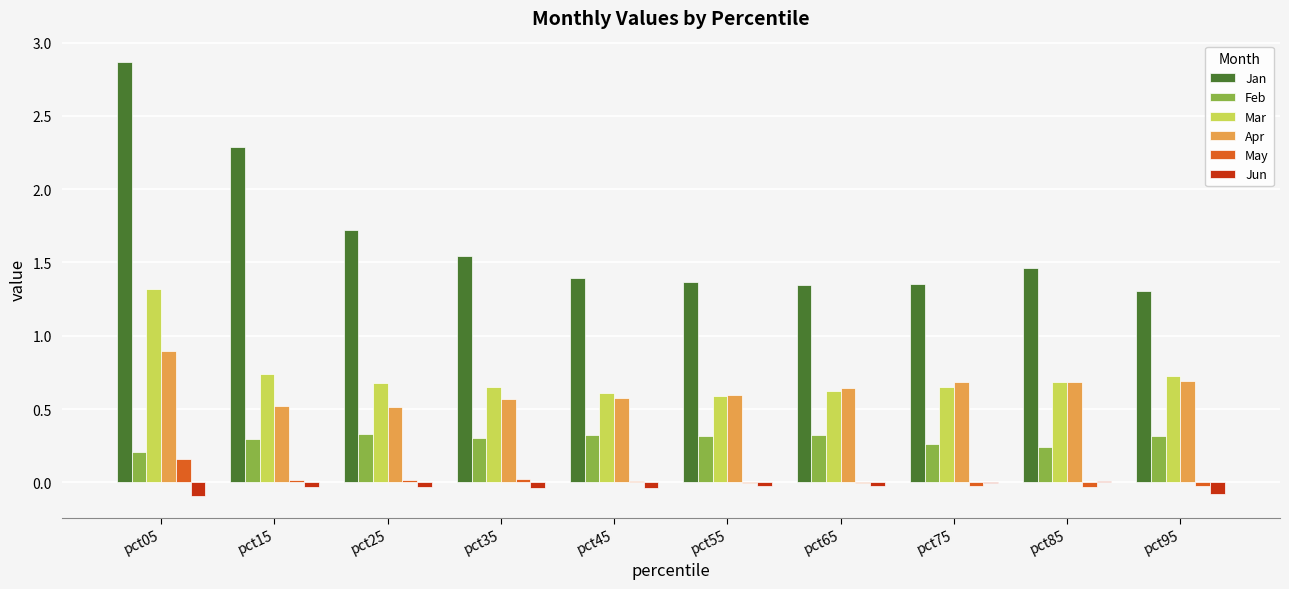

The Jan series shows 1.3 at pct95. True or false?

True